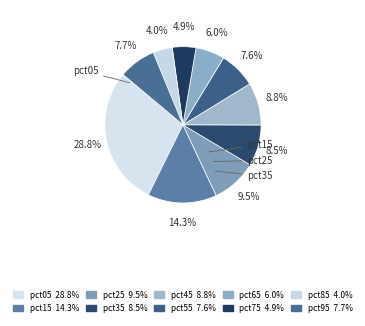

Count the number of slices in the pie.

10